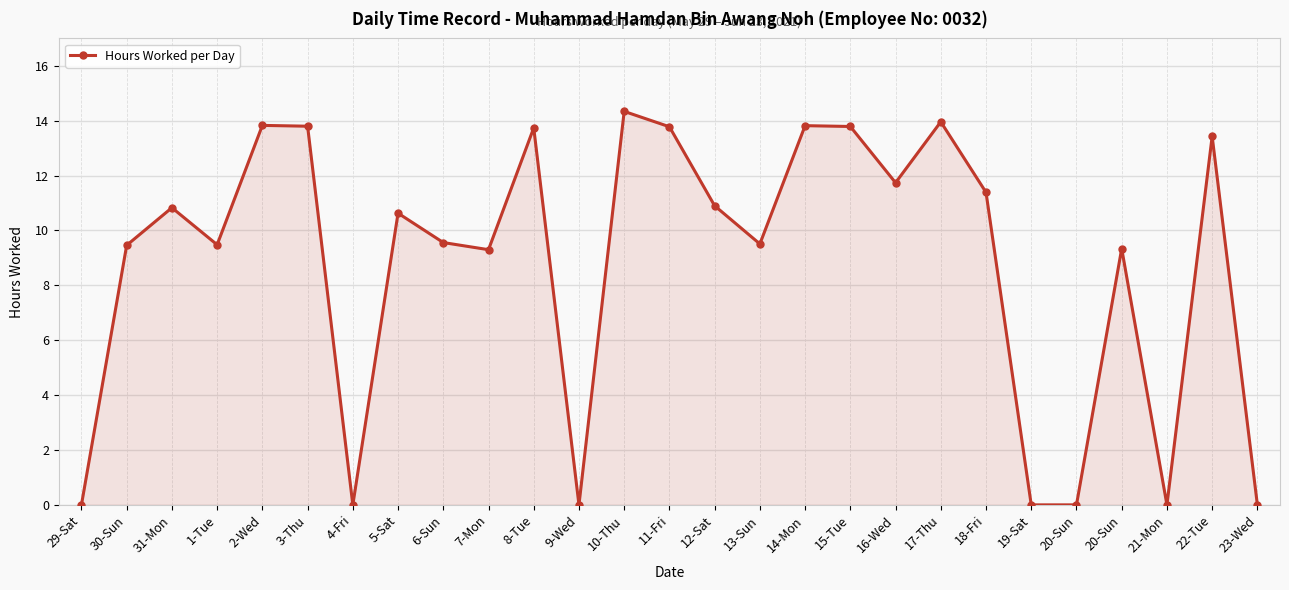

How many lines are shown in the chart?

1